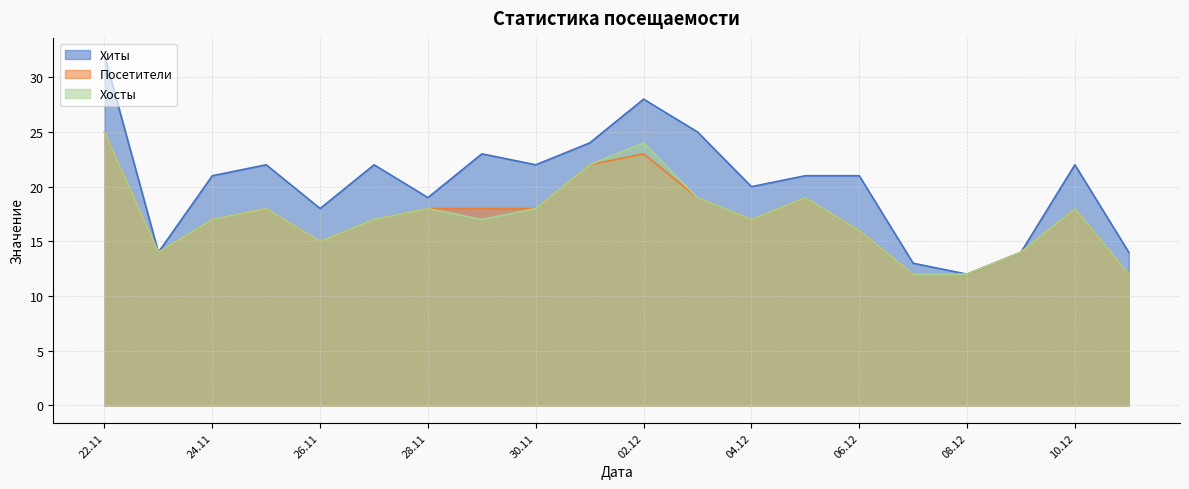

Reading left to right, list all the values displayed in this chart.

Хиты: 32	14	21	22	18	22	19	23	22	24	28	25	20	21	21	13	12	14	22	14
Посетители: 25	14	17	18	15	17	18	18	18	22	23	19	17	19	16	12	12	14	18	12
Хосты: 25	14	17	18	15	17	18	17	18	22	24	19	17	19	16	12	12	14	18	12